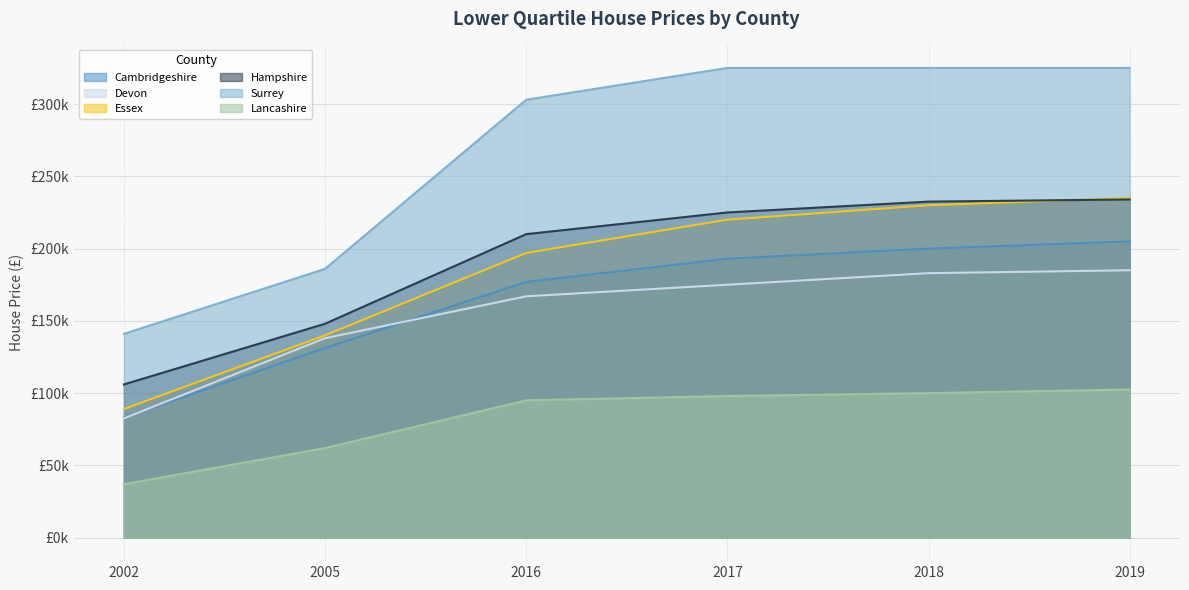

At which label is Devon closest to 133750?

2005